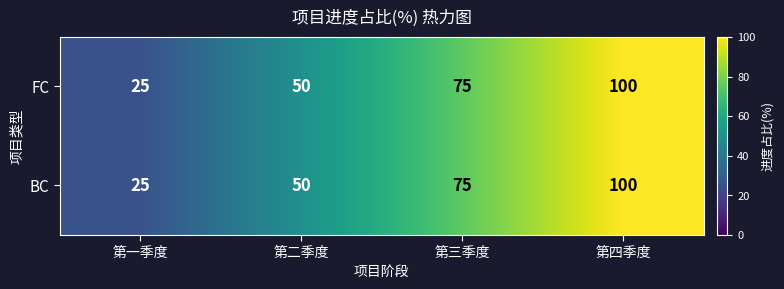

What is the sum of the BC values at 第一季度 and 第四季度?

125